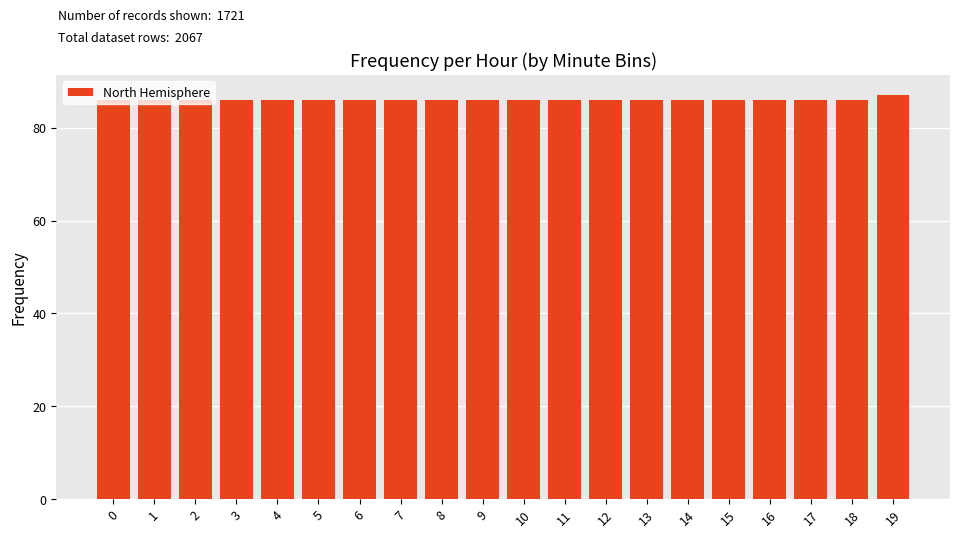

Is it true that the value at 1 is 33?

False